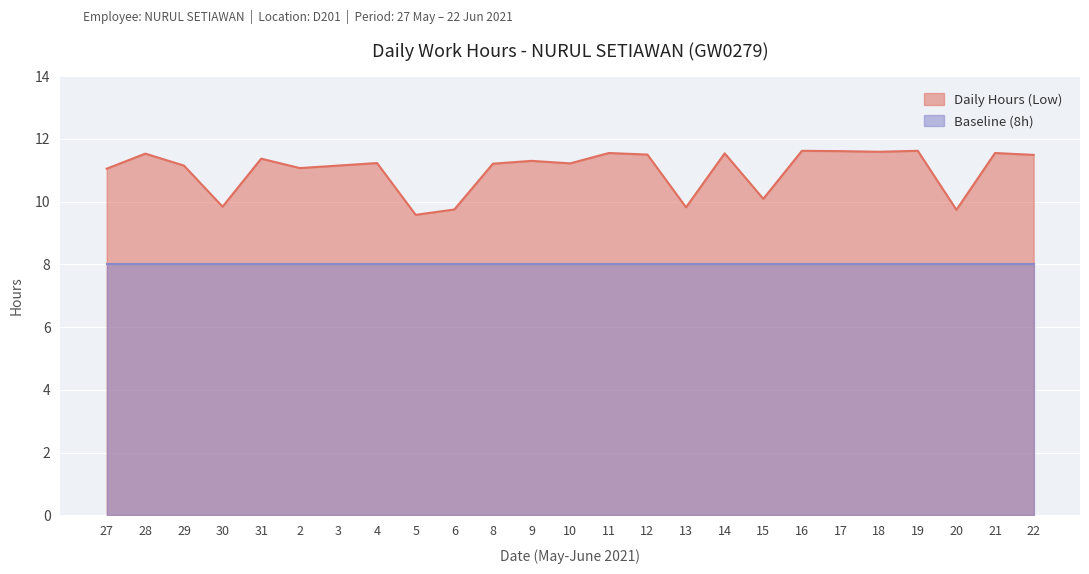

Which has a higher value, 5 or 16?

16